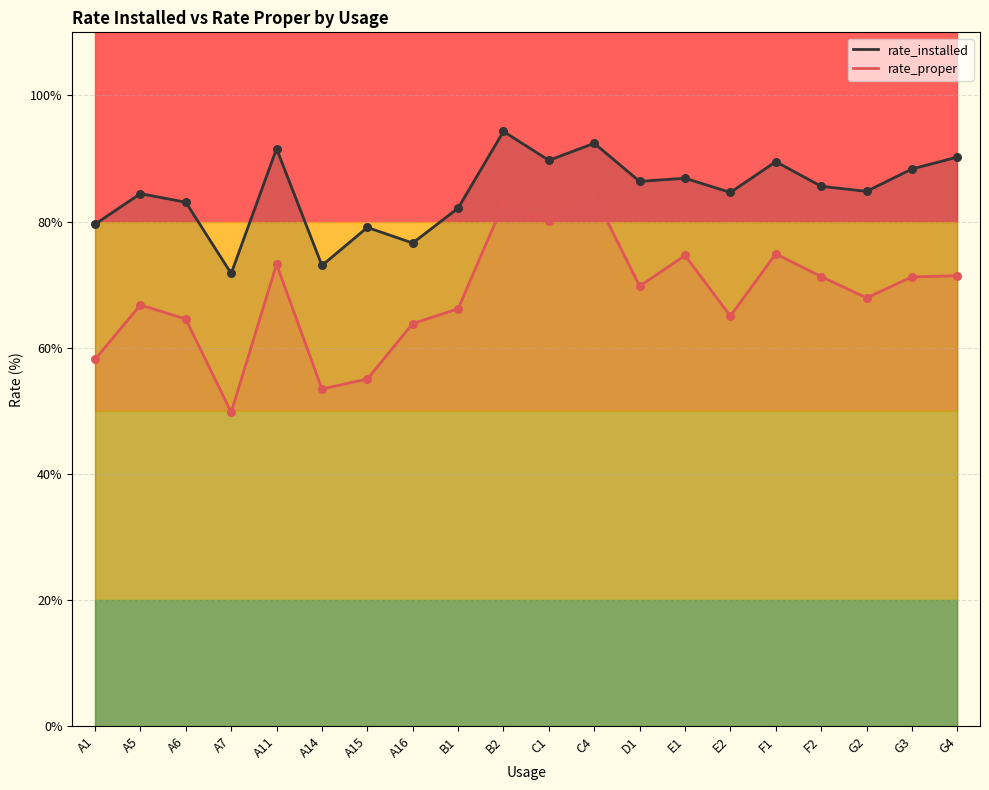

Which series has the widest spread of Y values?

rate_proper